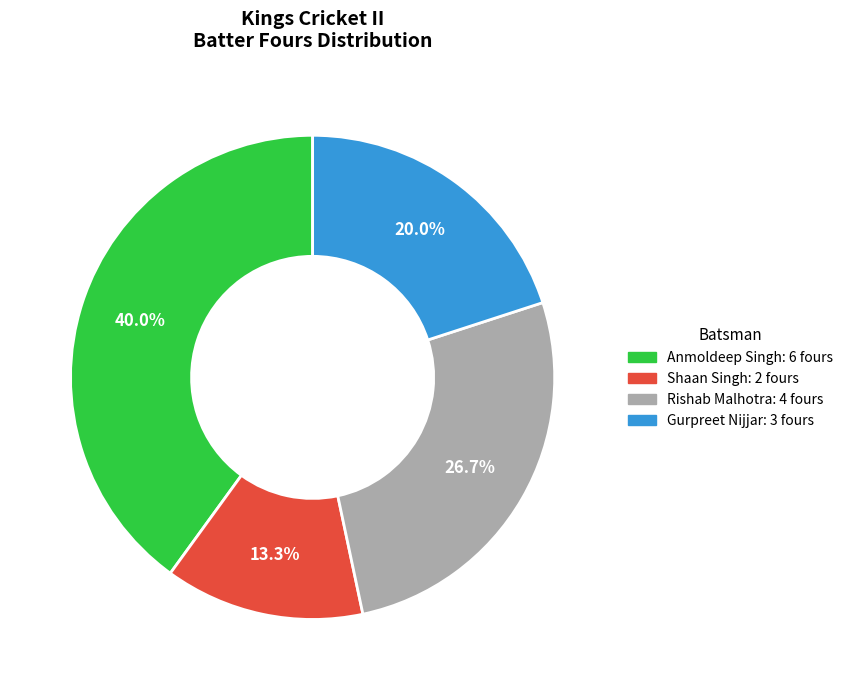

Is there a majority slice in this chart?

No